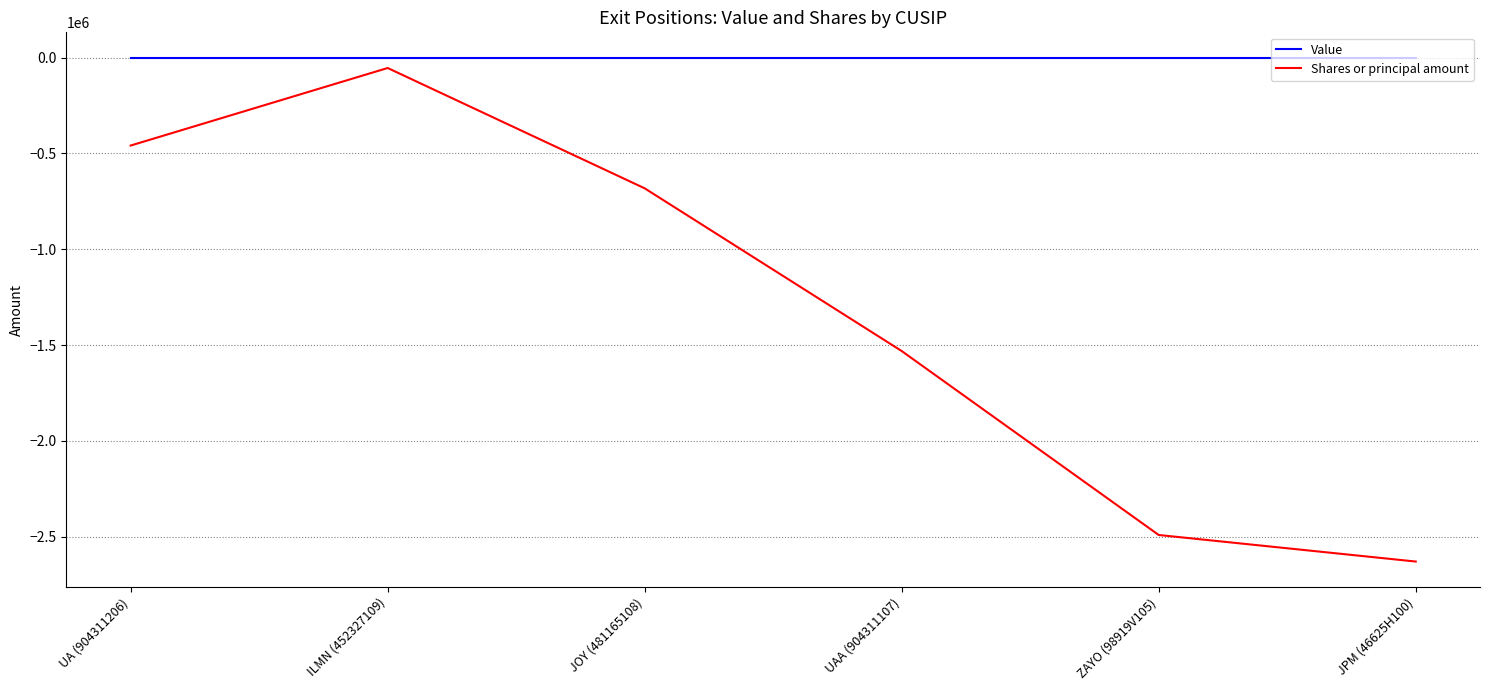

At which category is the sum across all series the highest?

ILMN (452327109)